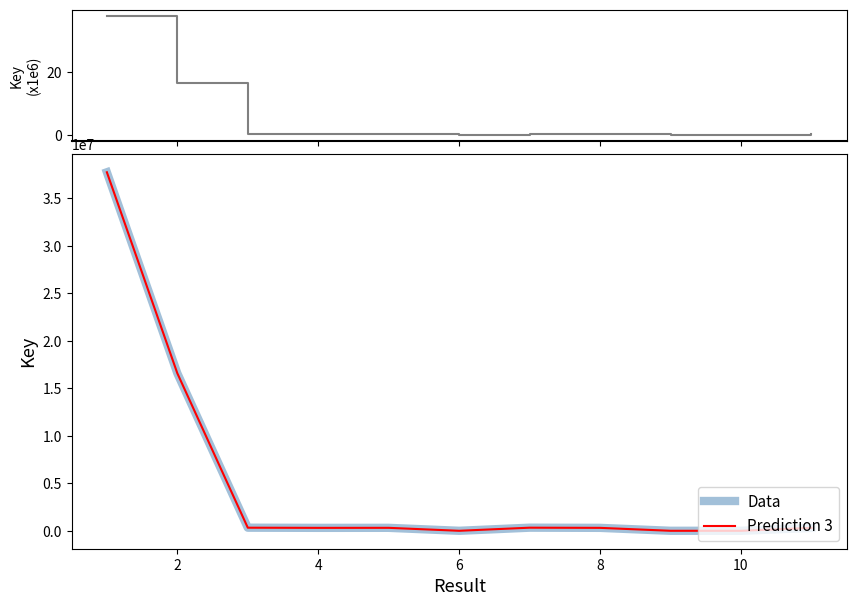

True or false: Key (scaled) and Data intersect in this chart.

False